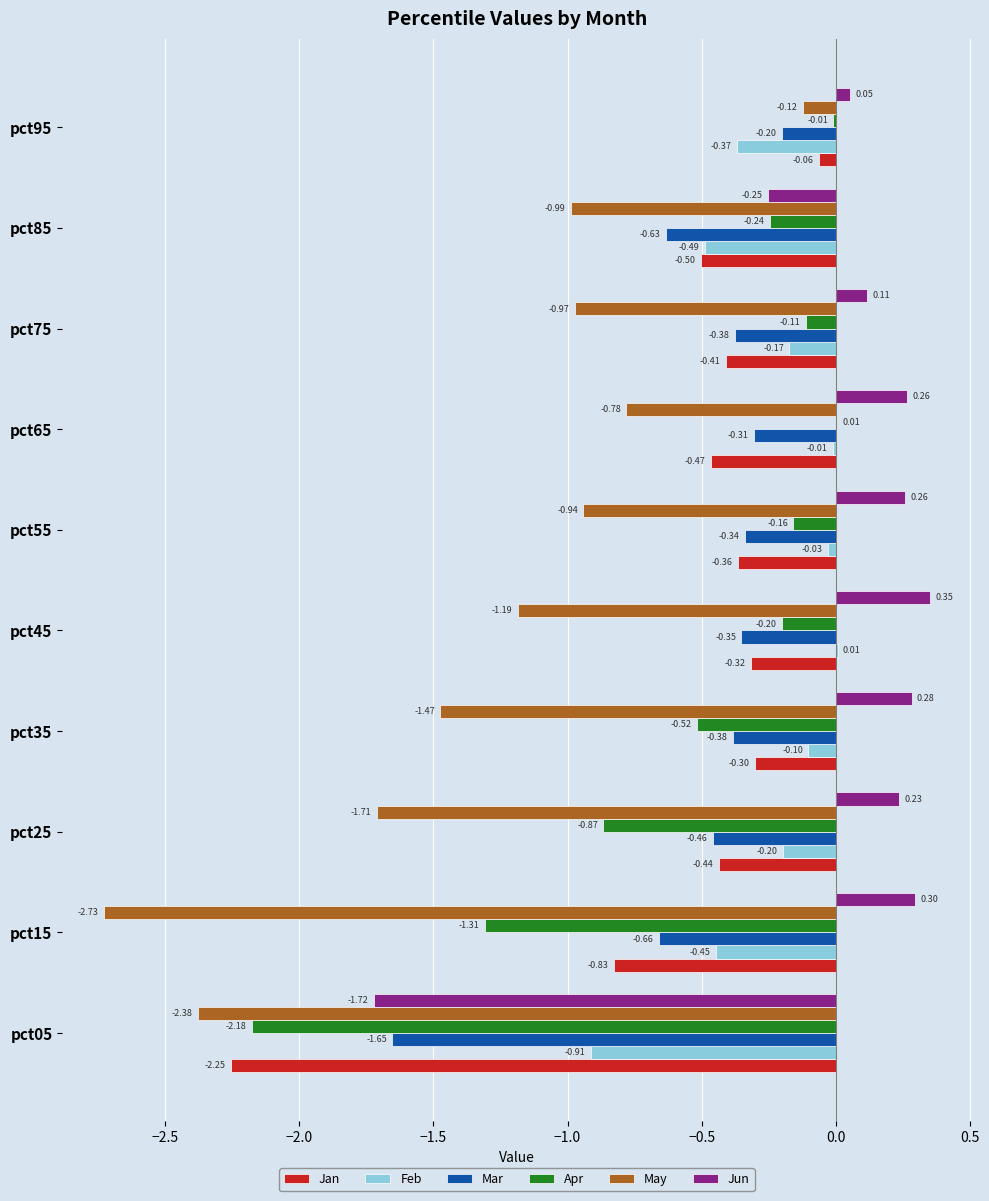

At which label is May closest to -1?

pct85